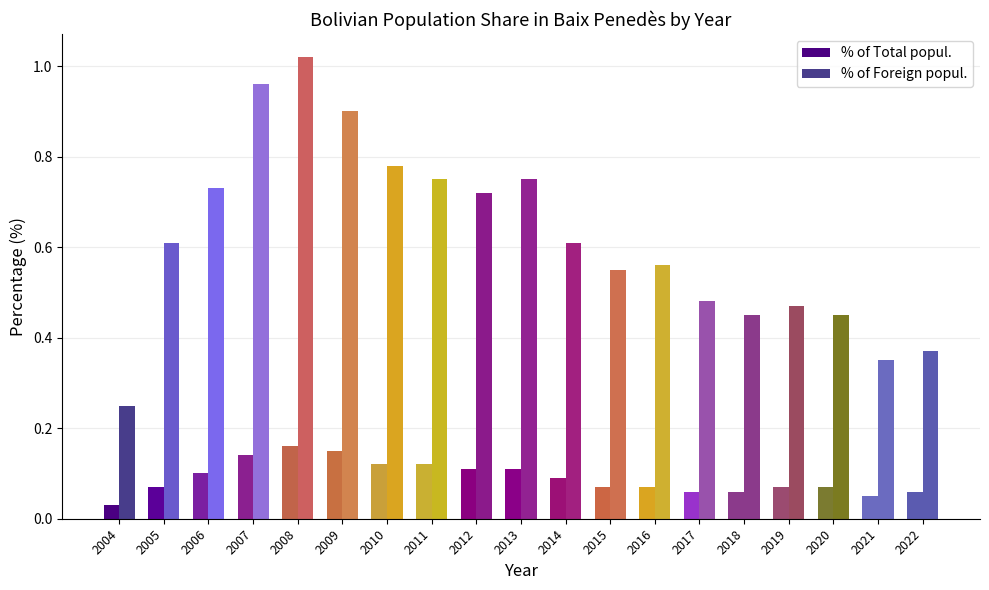

Rank the series at 2014 from lowest to highest value.

% of Total popul., % of Foreign popul.